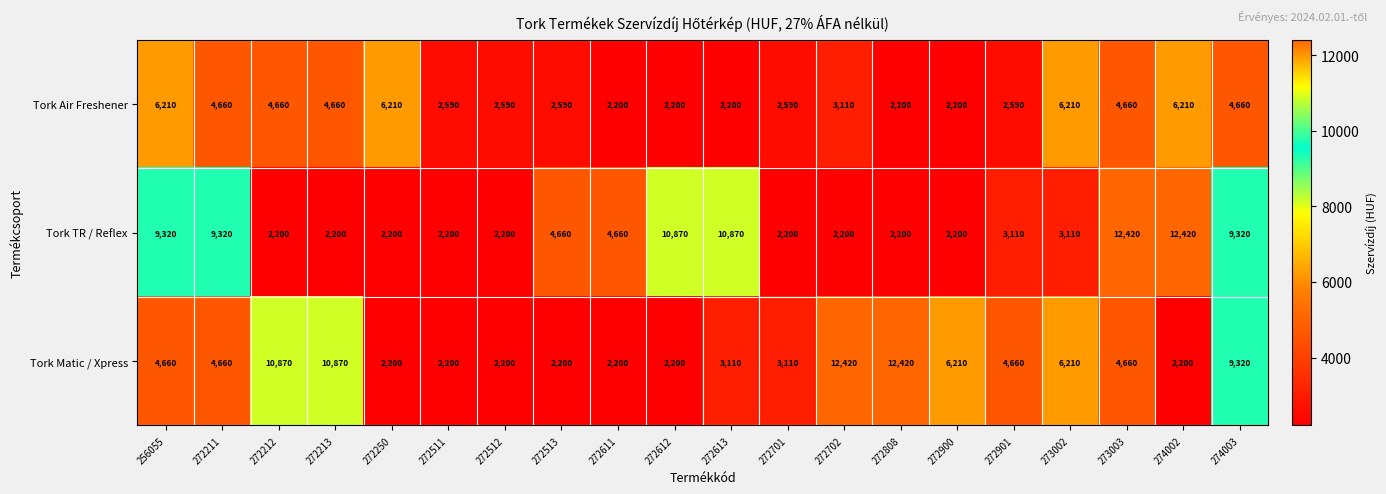

Between 272512 and 273003, which series saw the biggest shift?

Tork TR / Reflex